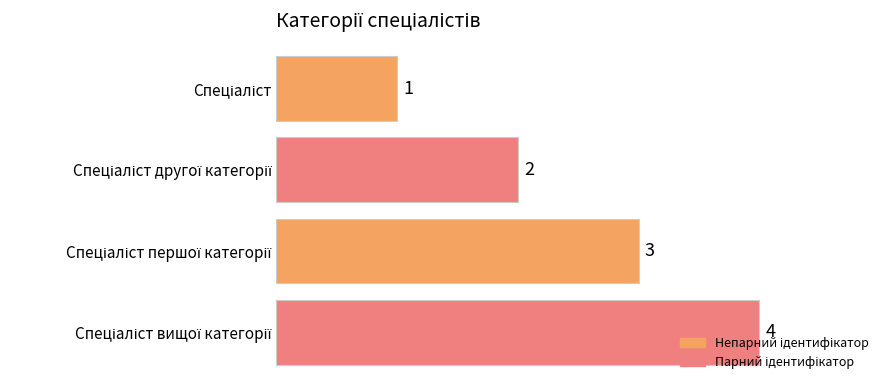

What is the difference between the maximum and minimum values?

3